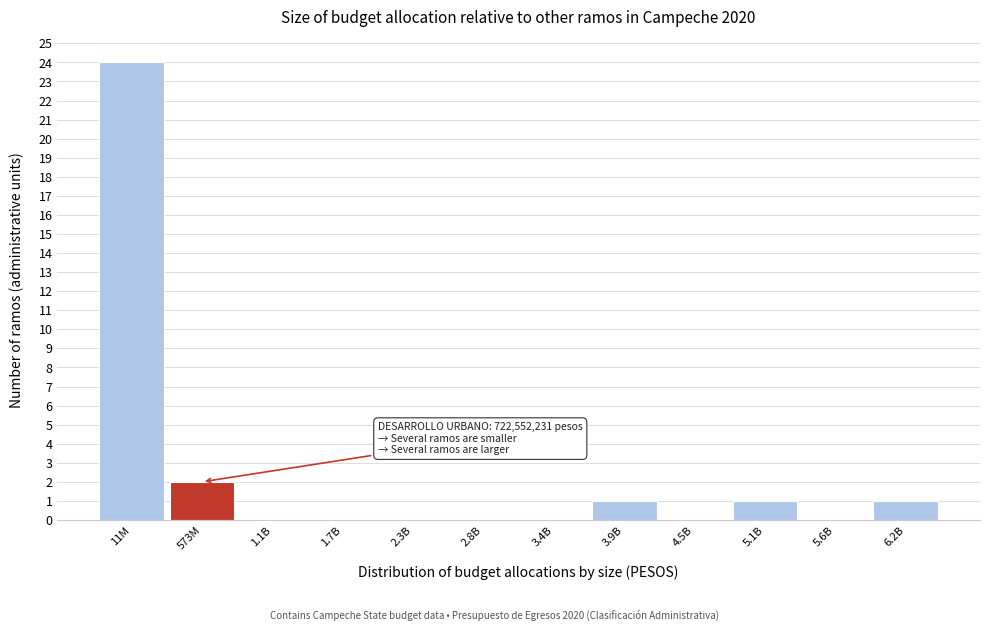

Reading right to left, what are all the values shown in this chart?

6.2B=1	5.6B=0	5.1B=1	4.5B=0	3.9B=1	3.4B=0	2.8B=0	2.3B=0	1.7B=0	1.1B=0	573M=2	11M=24